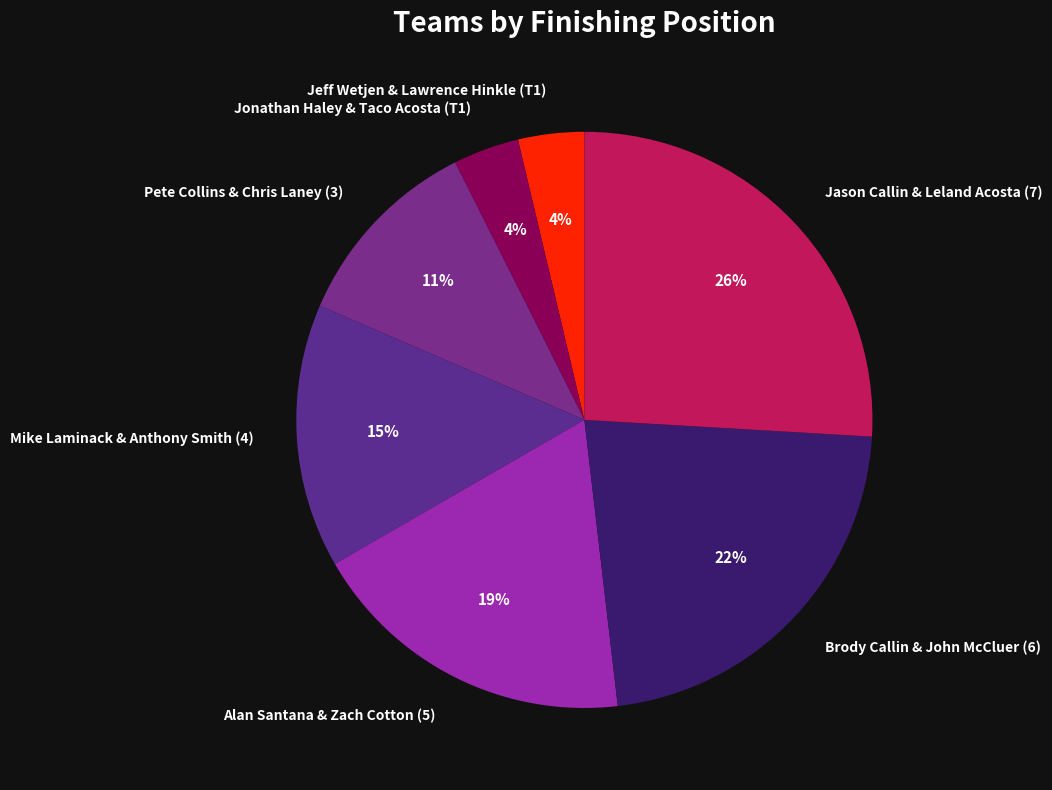

What percentage is the Pete Collins & Chris Laney (3) slice, to the nearest percent?

11%